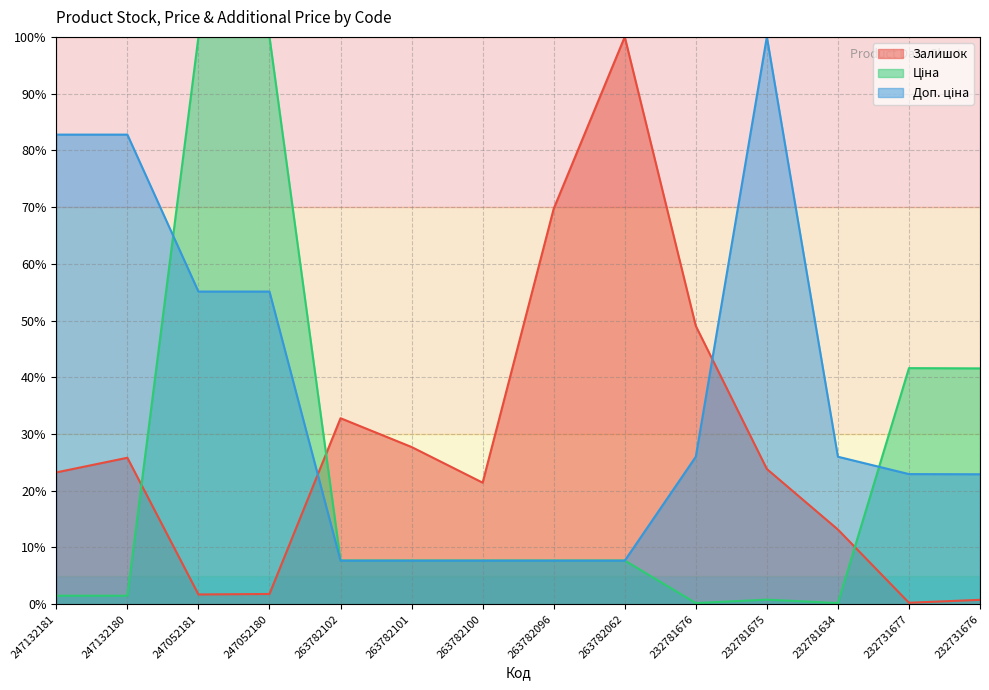

Which label corresponds to the largest value in the chart?

263782062